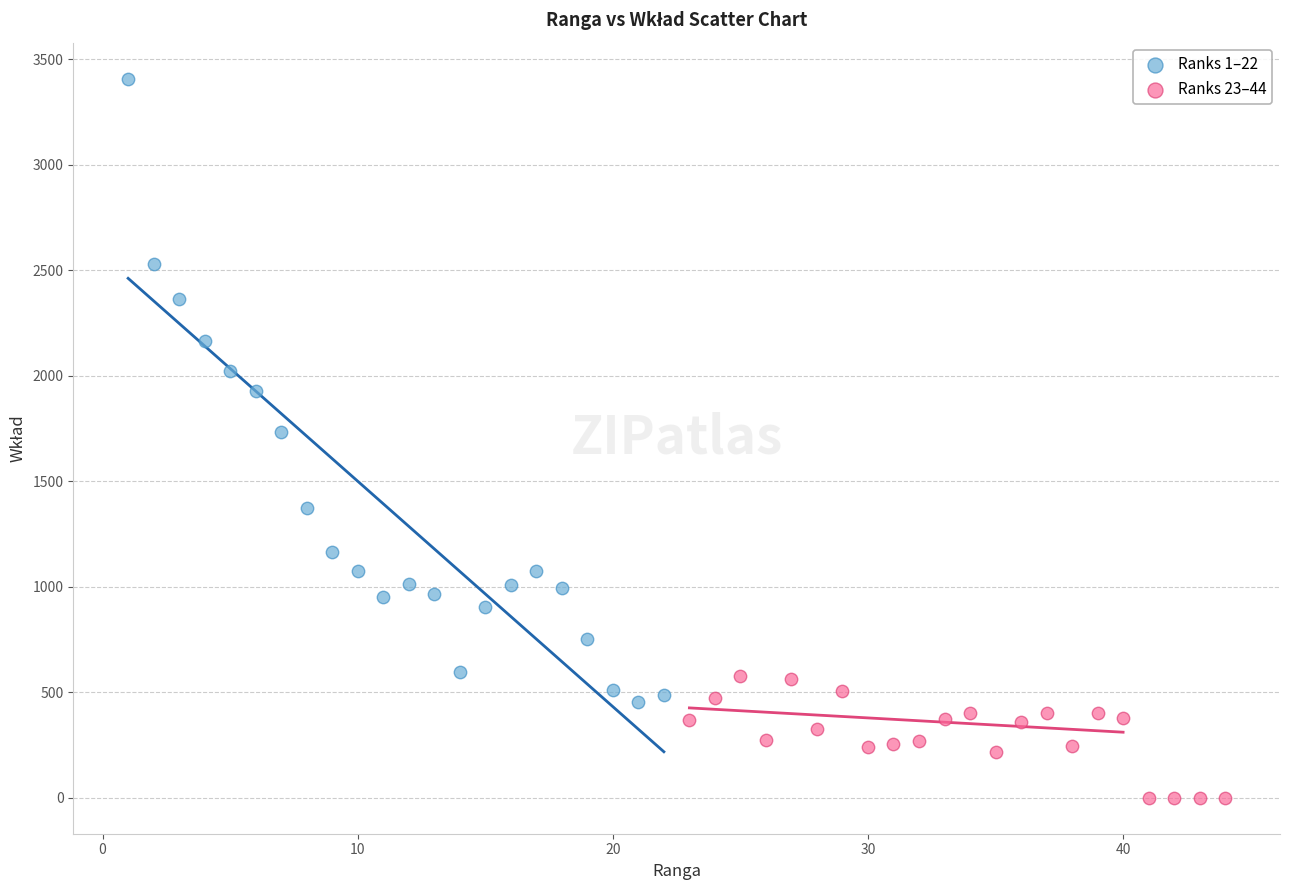

What are all the series names shown in the legend?

Ranks 1–22, Ranks 23–44